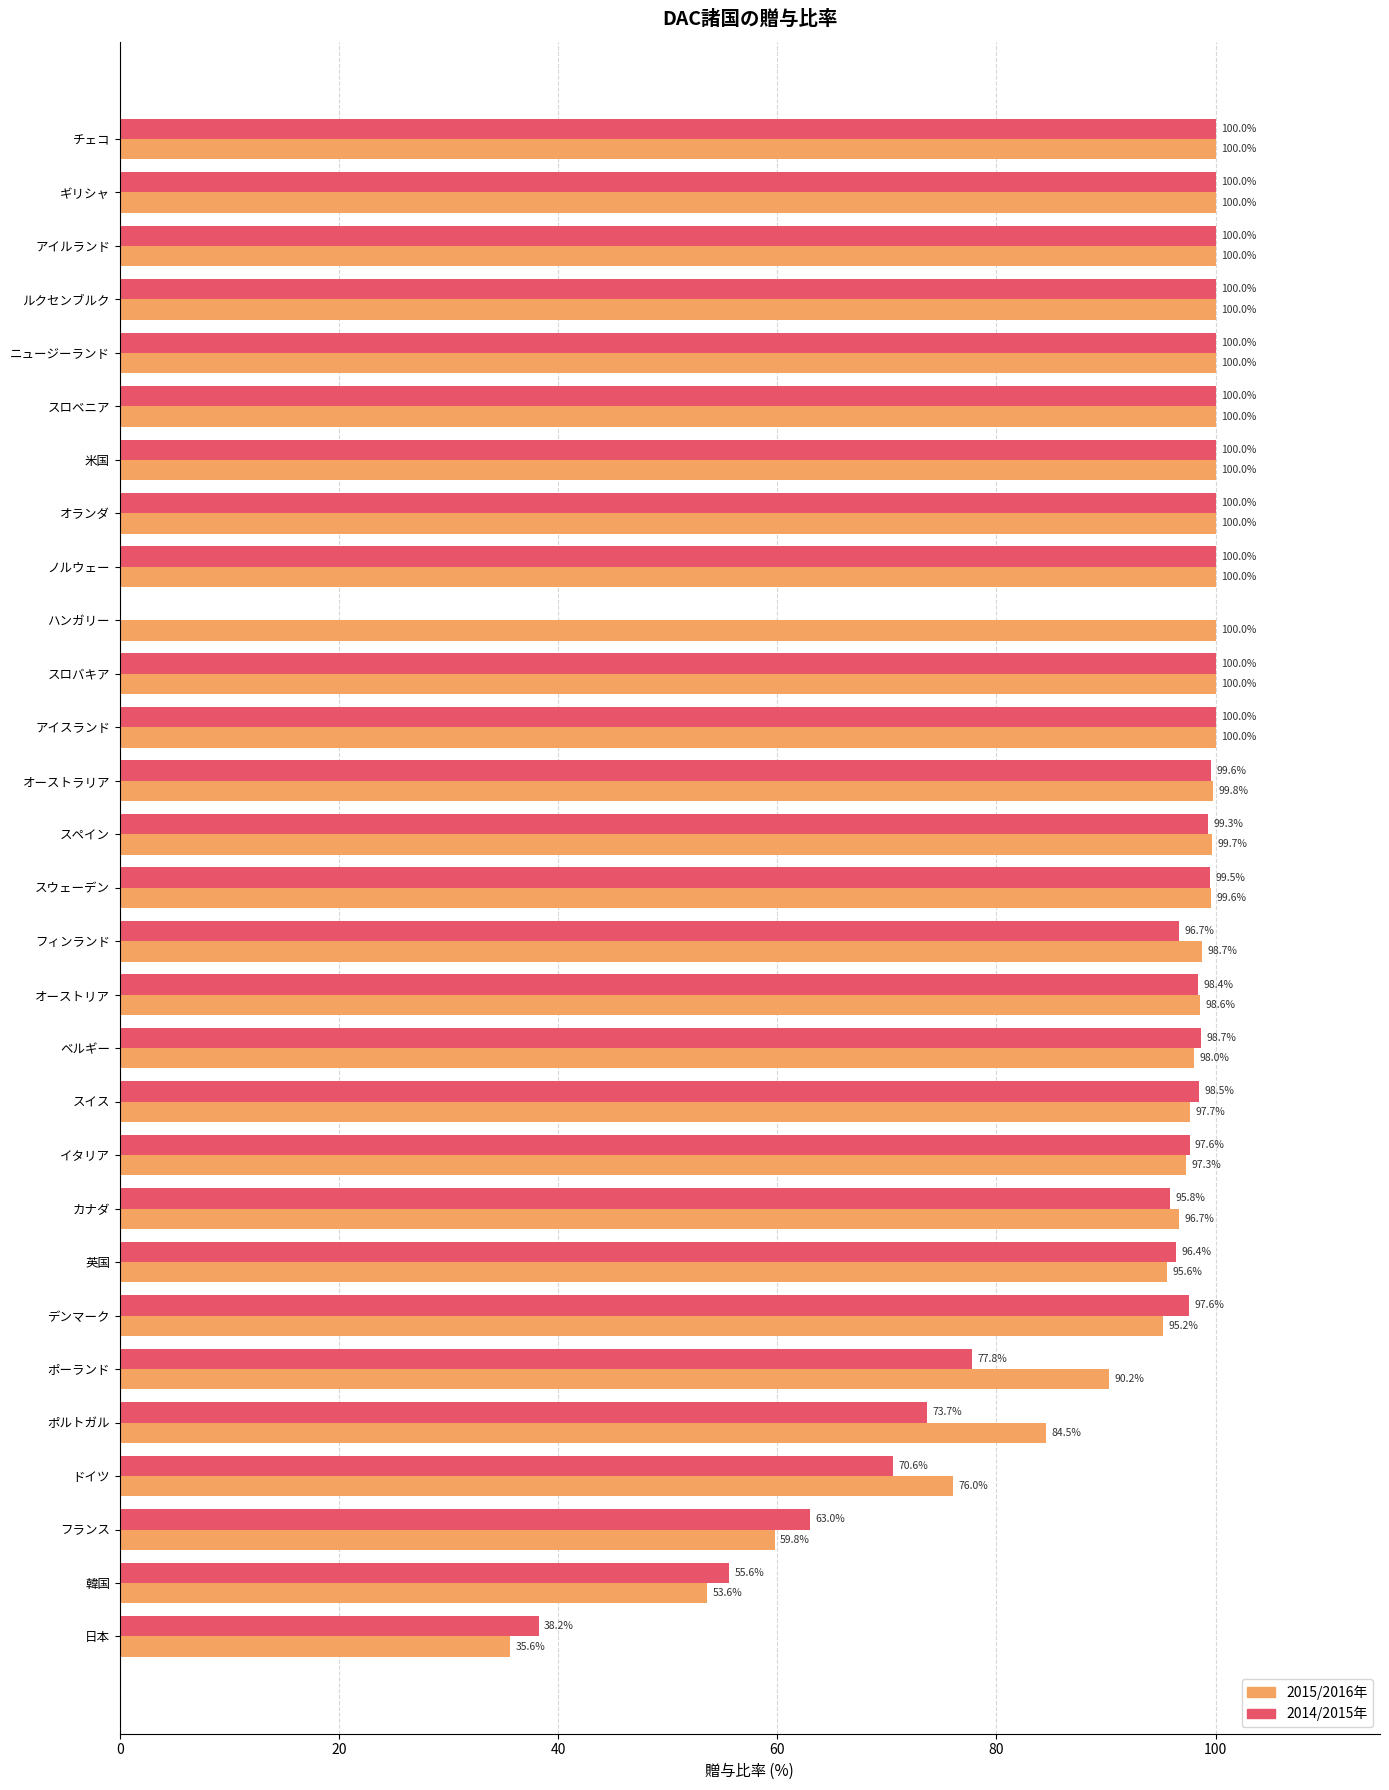

Count the number of categories in the chart.

29